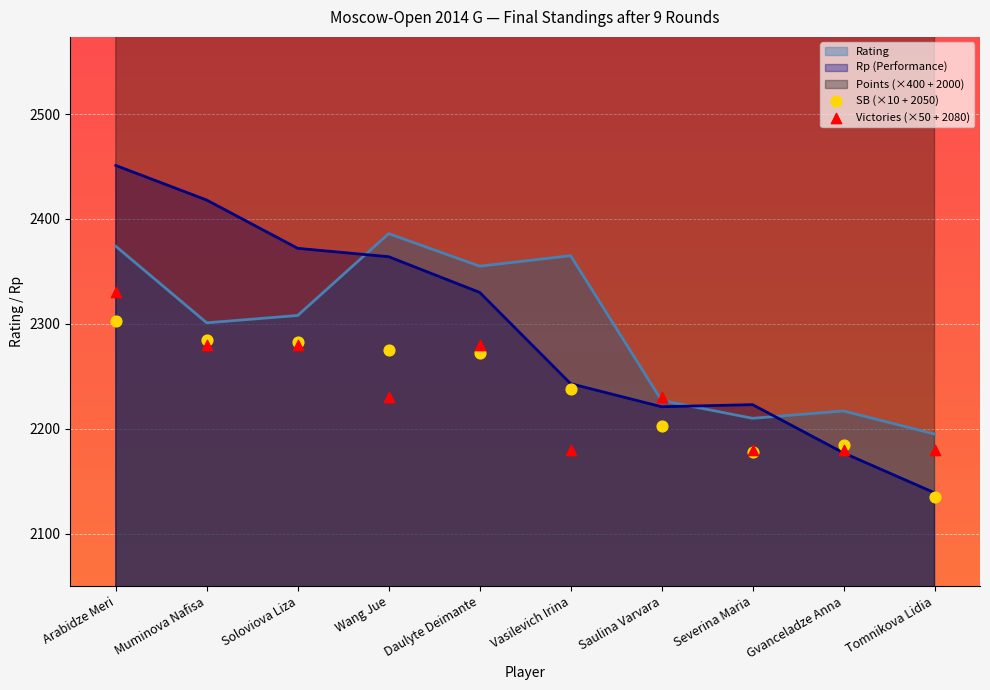

Which category has the highest value in the Rp (Performance) series?

Arabidze Meri